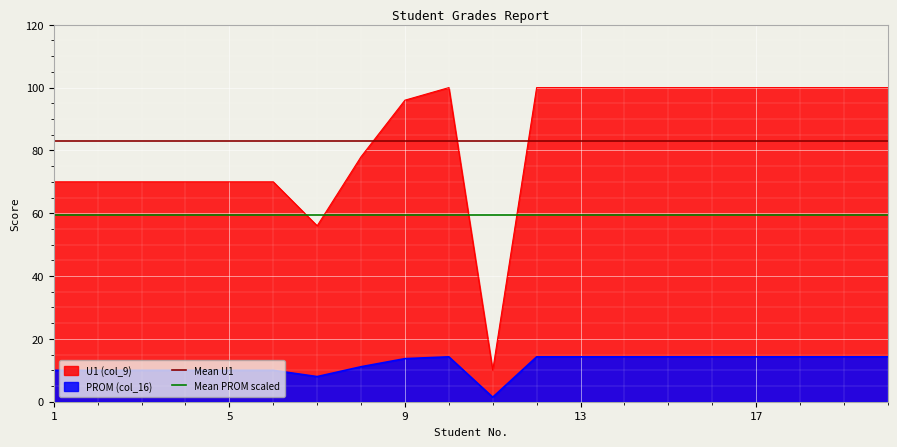

Is it true that PROM (col_16) equals 13.7 at 9?

True